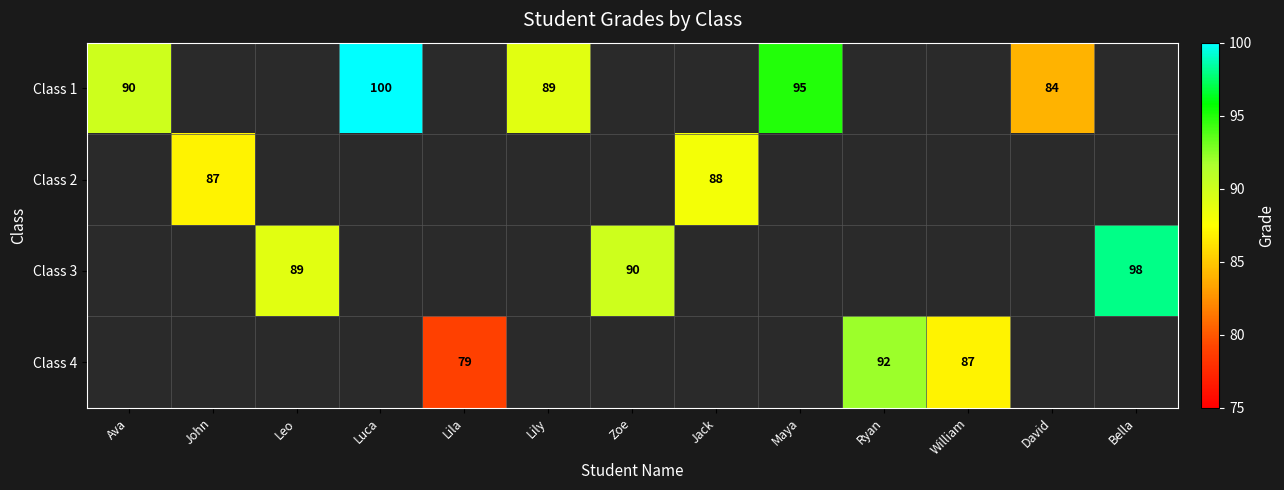

Is it true that Class 1 equals 45 at Lily?

False